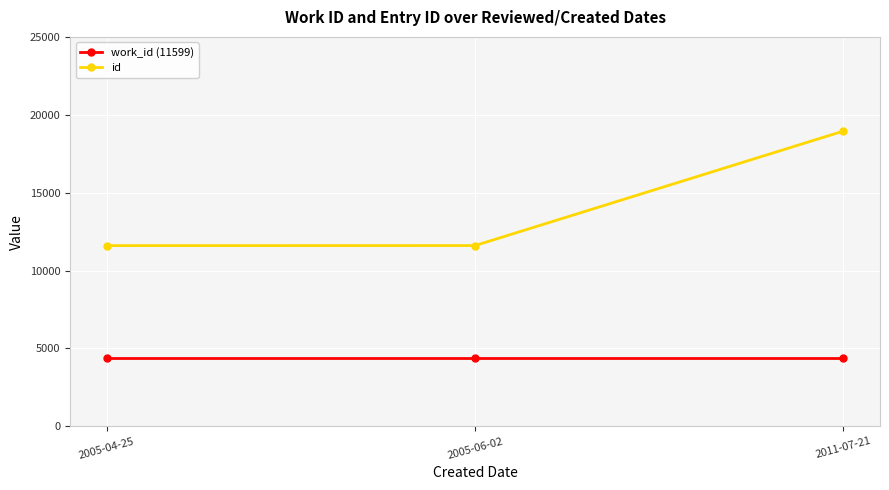

What are all the series names shown in the legend?

work_id (11599), id